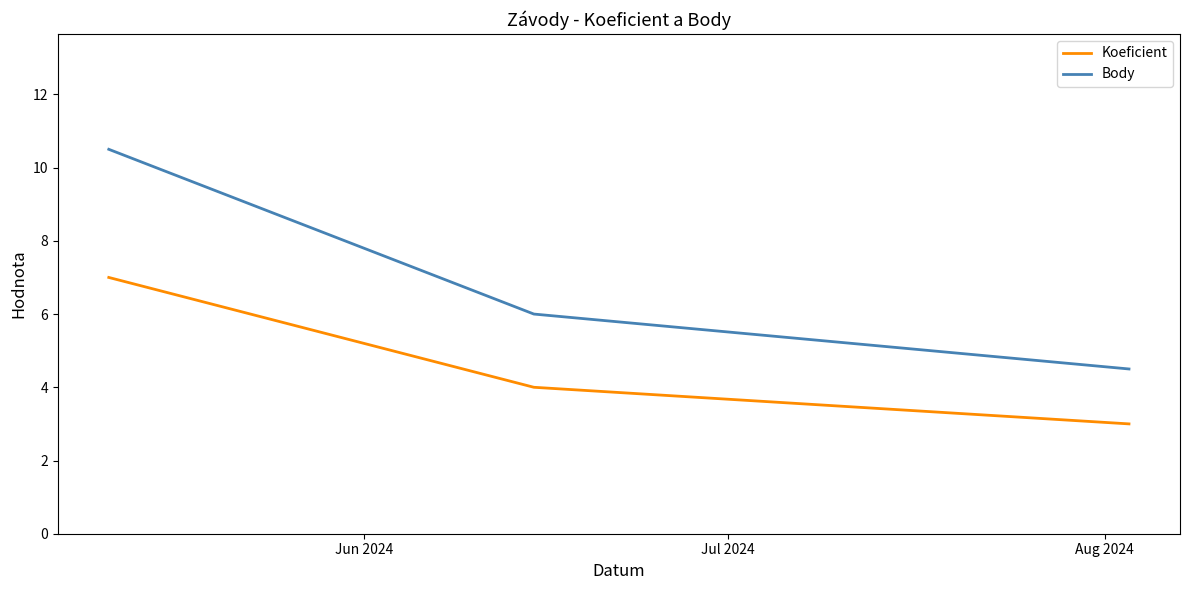

What are all the series names shown in the legend?

Koeficient, Body